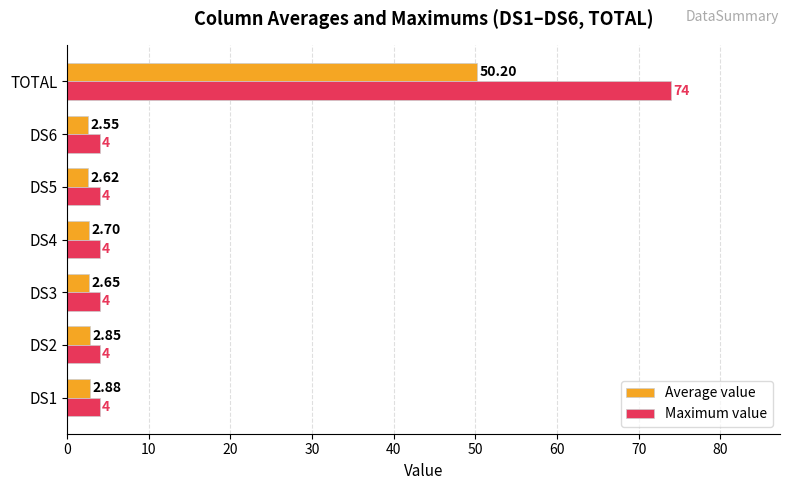

Which series has the largest total across all categories?

Maximum value